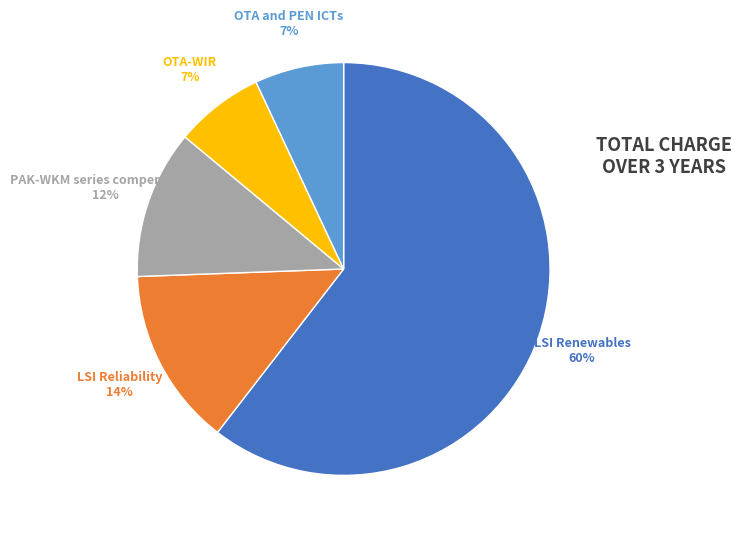

Is there a majority slice in this chart?

Yes